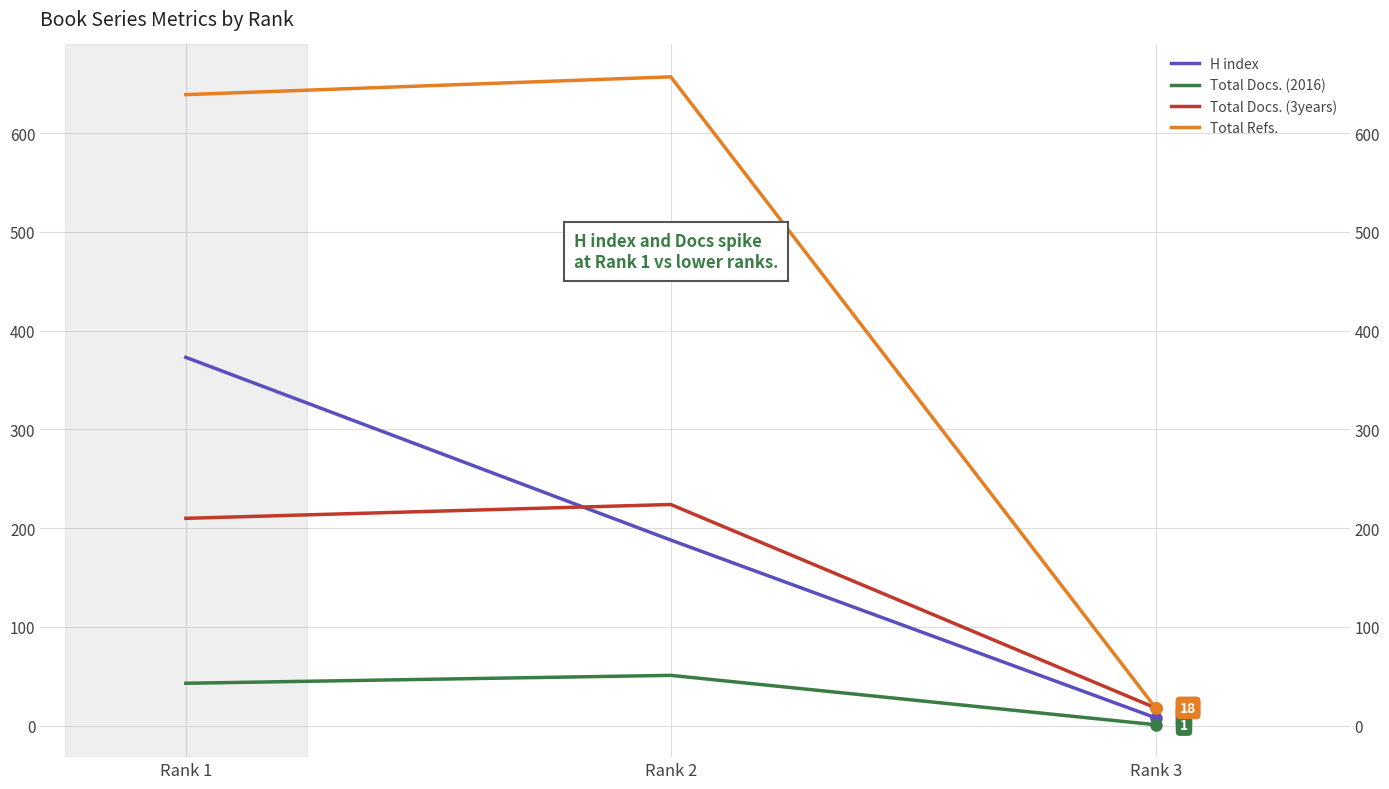

The Total Refs. series shows 10 at Rank 3. True or false?

False